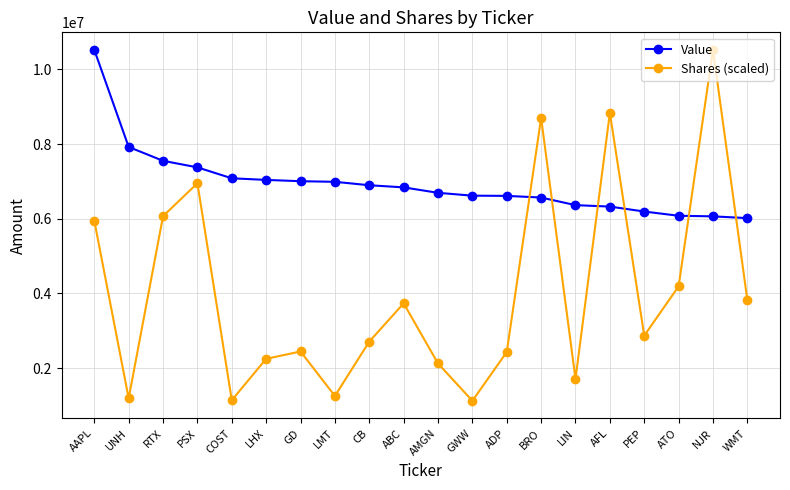

What is the difference between the maximum and minimum values in the Shares (scaled) series?

9395863.5